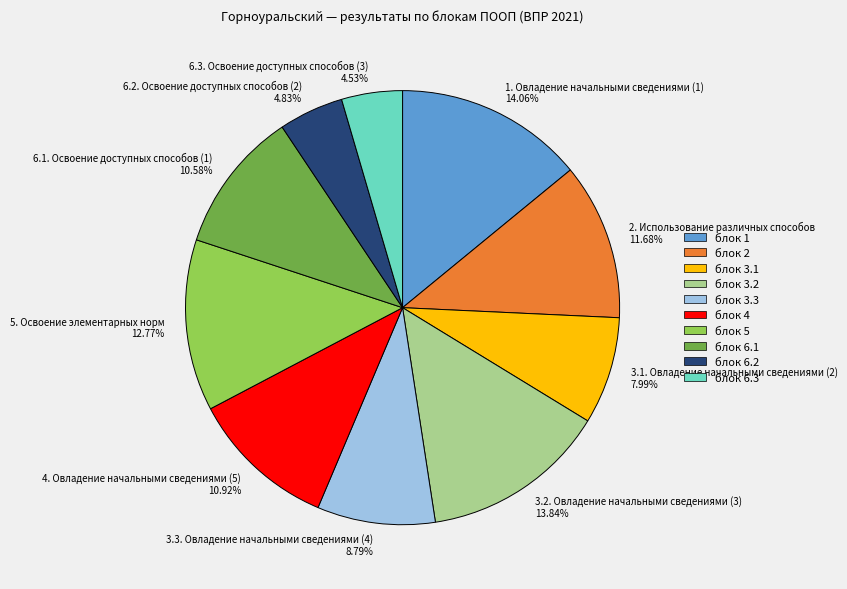

Does any single category account for the majority?

No